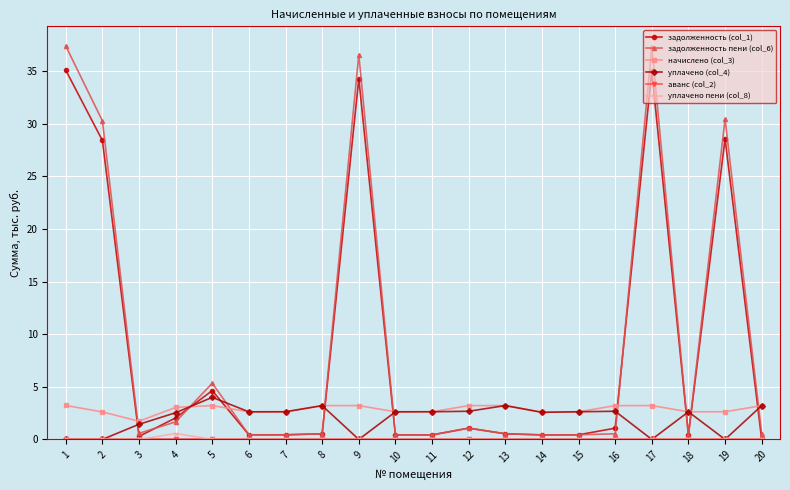

What is the spread (max minus min) of values at 14?

2.6